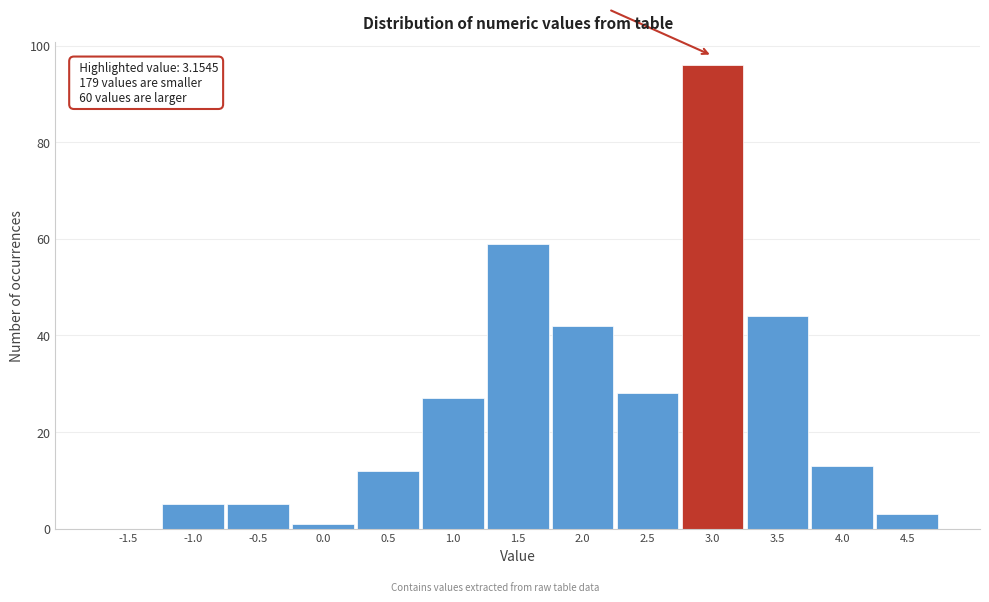

Reading left to right, transcribe all the data shown in this chart.

-1.5=0	-1.0=5	-0.5=5	0.0=1	0.5=12	1.0=27	1.5=59	2.0=42	2.5=28	3.0=96	3.5=44	4.0=13	4.5=3